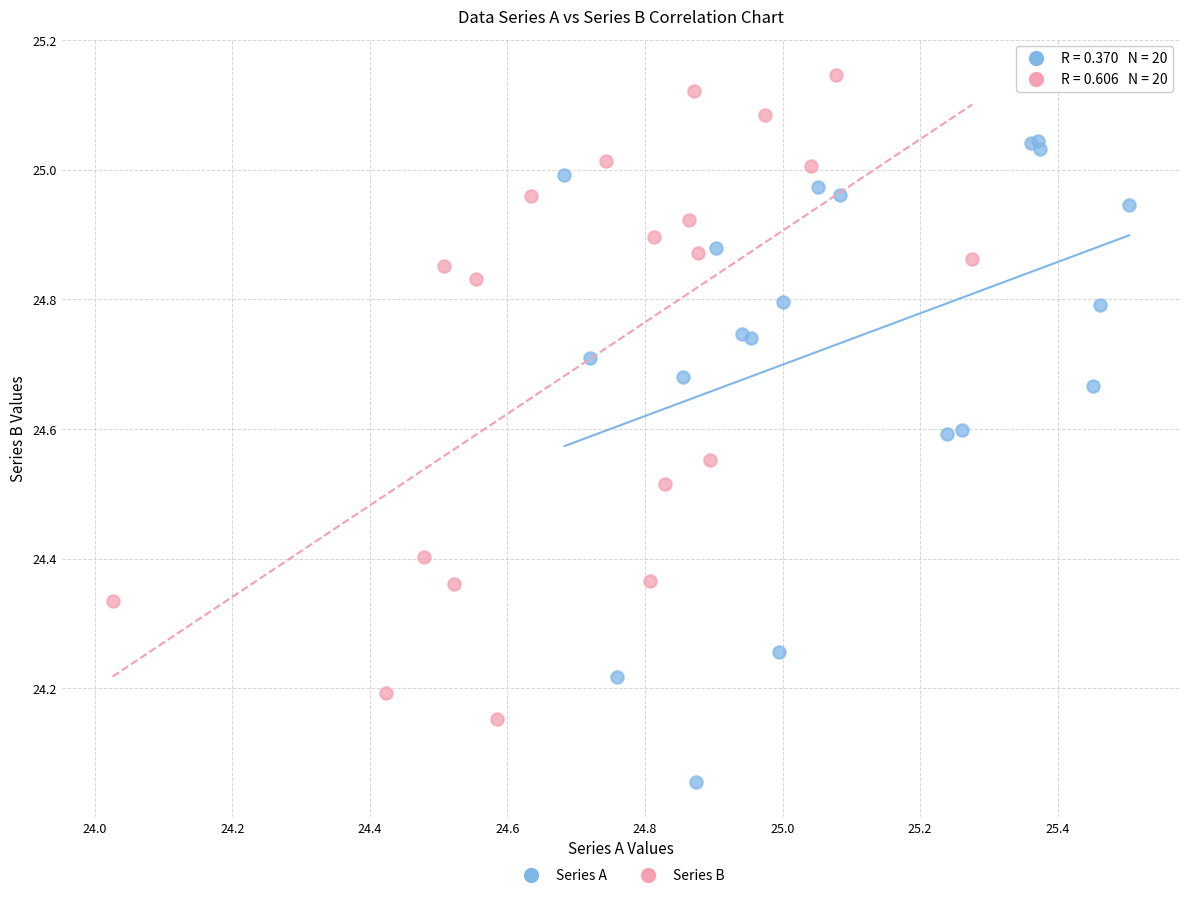

Which series contains the lowest Y value?

Series A